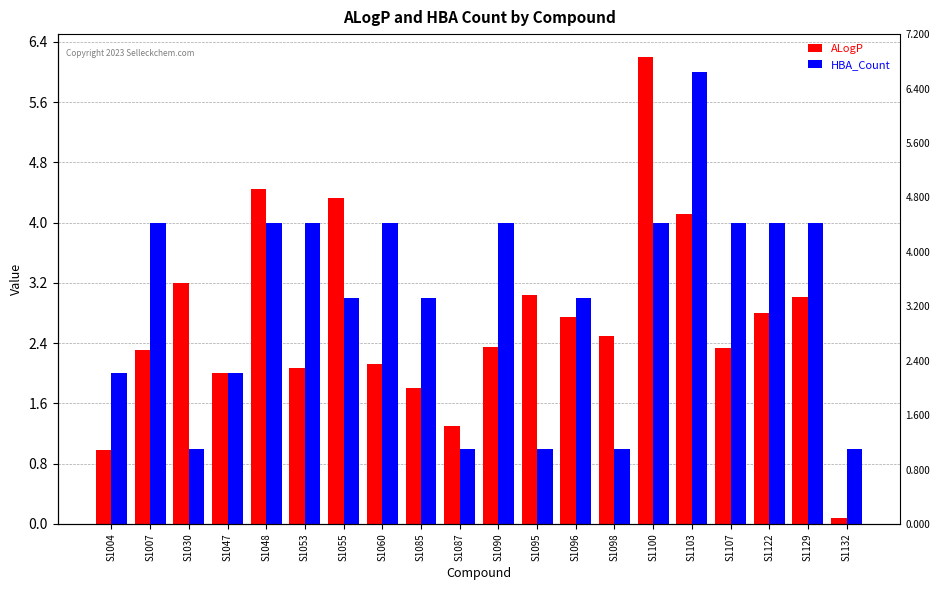

Are the bars grouped side by side (vs. stacked)?

Yes